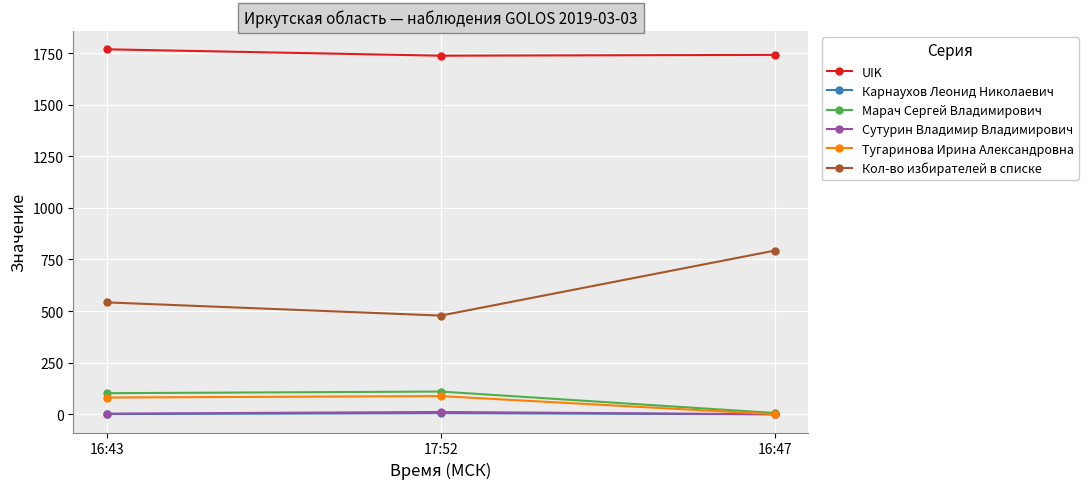

What is the label of the 2nd point from the right?

17:52